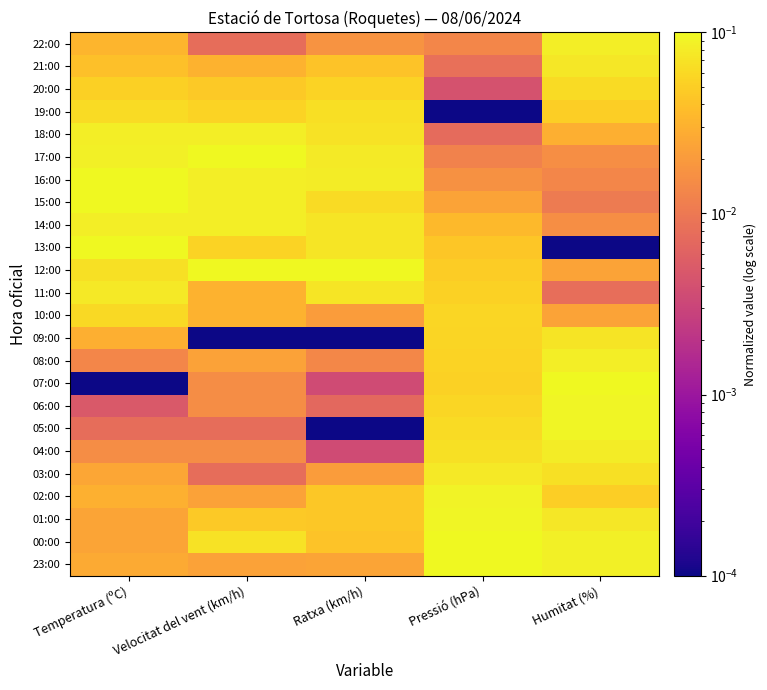

What is the spread (max minus min) of values at Temperatura (ºC)?

0.1